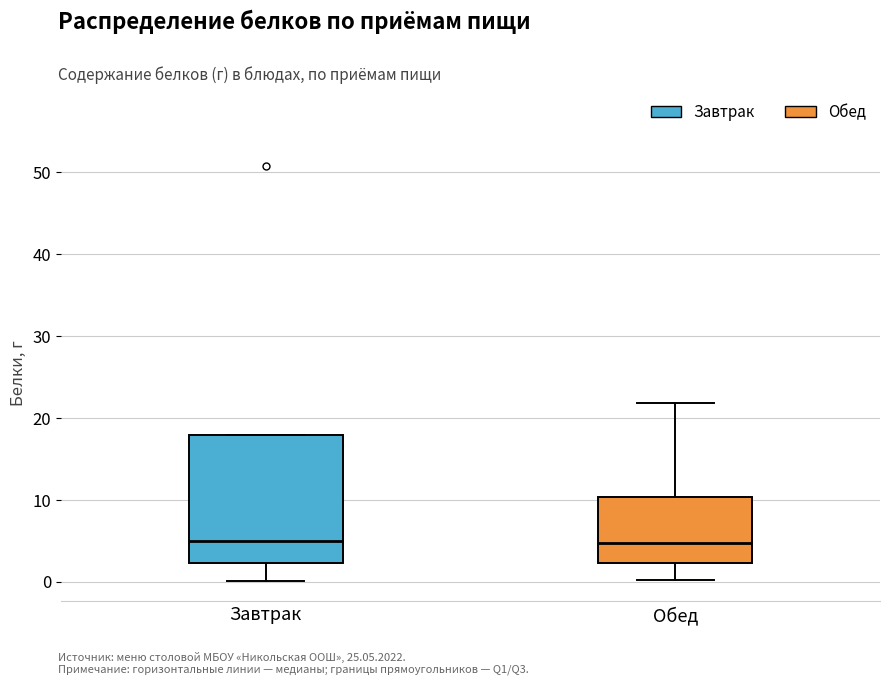

Which box is the tallest, from its lower edge to its upper edge?

Завтрак